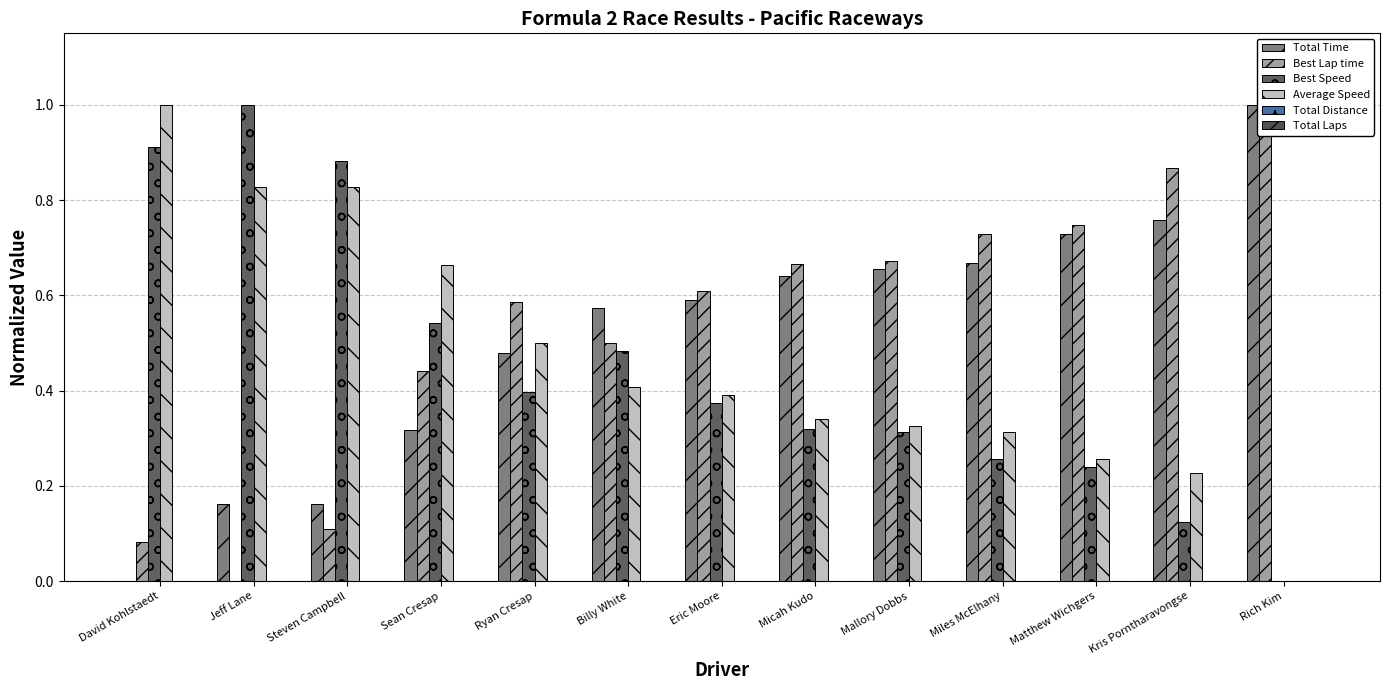

Reading left to right, extract all data points from this chart.

Total Time: 0.0	0.2	0.2	0.3	0.5	0.6	0.6	0.6	0.7	0.7	0.7	0.8	1.0
Best Lap time: 0.1	0.0	0.1	0.4	0.6	0.5	0.6	0.7	0.7	0.7	0.7	0.9	1.0
Best Speed: 0.9	1.0	0.9	0.5	0.4	0.5	0.4	0.3	0.3	0.3	0.2	0.1	0.0
Average Speed: 1.0	0.8	0.8	0.7	0.5	0.4	0.4	0.3	0.3	0.3	0.3	0.2	0.0
Total Distance: 0.0	0.0	0.0	0.0	0.0	0.0	0.0	0.0	0.0	0.0	0.0	0.0	0.0
Total Laps: 0.0	0.0	0.0	0.0	0.0	0.0	0.0	0.0	0.0	0.0	0.0	0.0	0.0